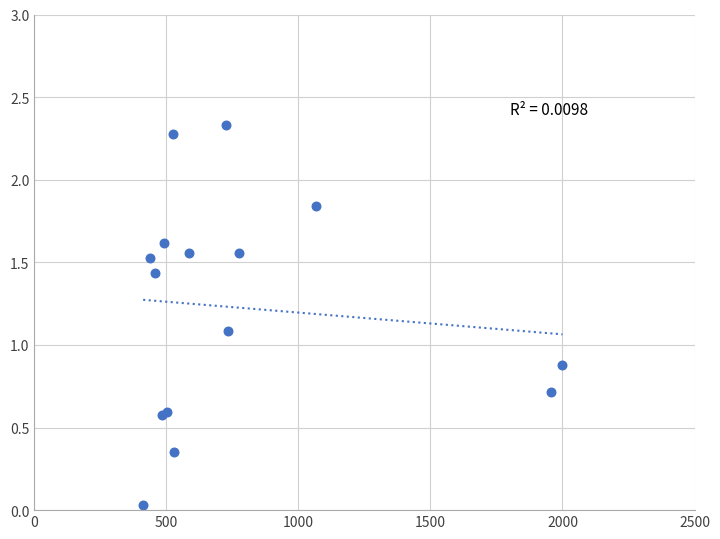

What Y value in the scatter plot is closest to 1?

1.1